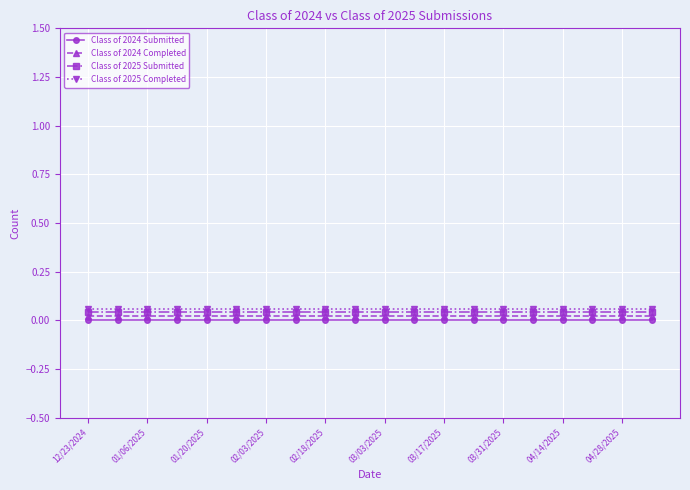

Which series has the largest total across all categories?

Class of 2025 Completed